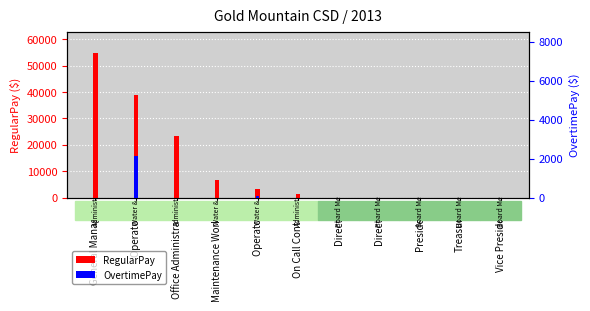

True or false: OvertimePay has a value of 79 at Operator 2.

True